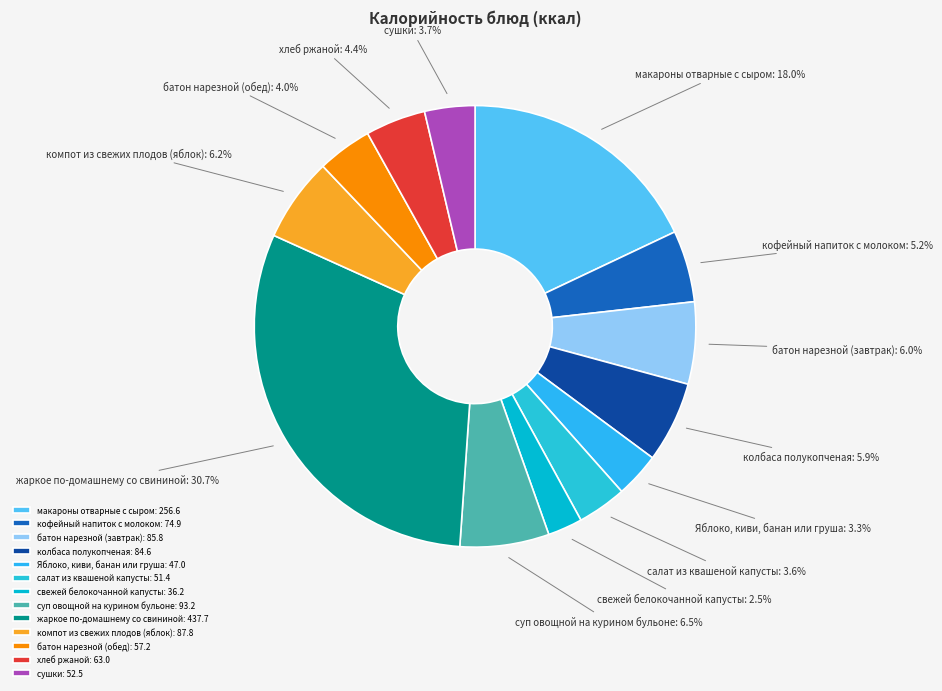

To the nearest percent, what percentage of the pie is салат из квашеной капусты?

4%